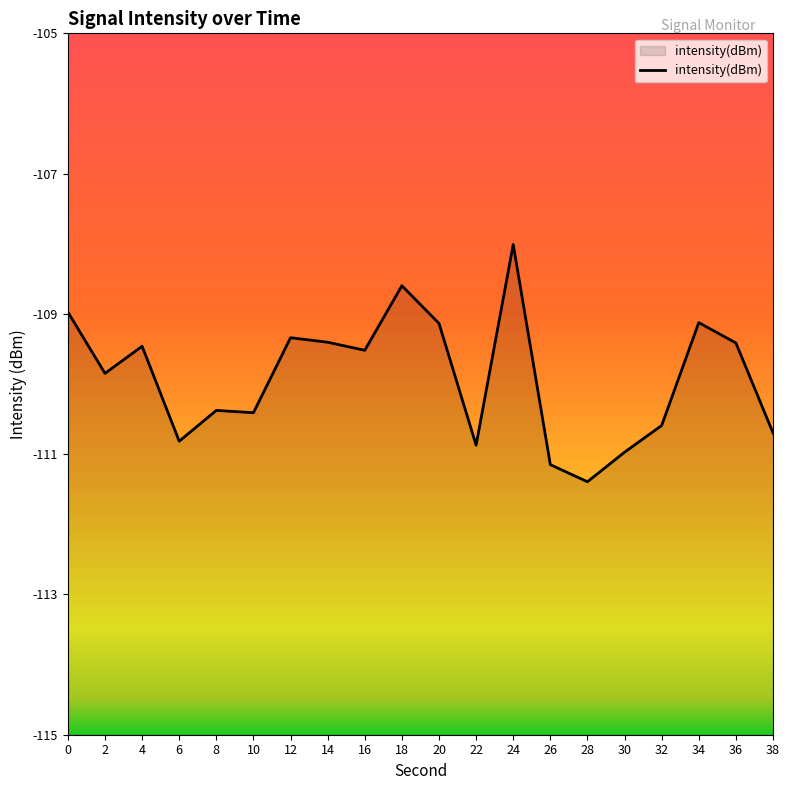

What is the maximum value shown in the chart?

-108.0